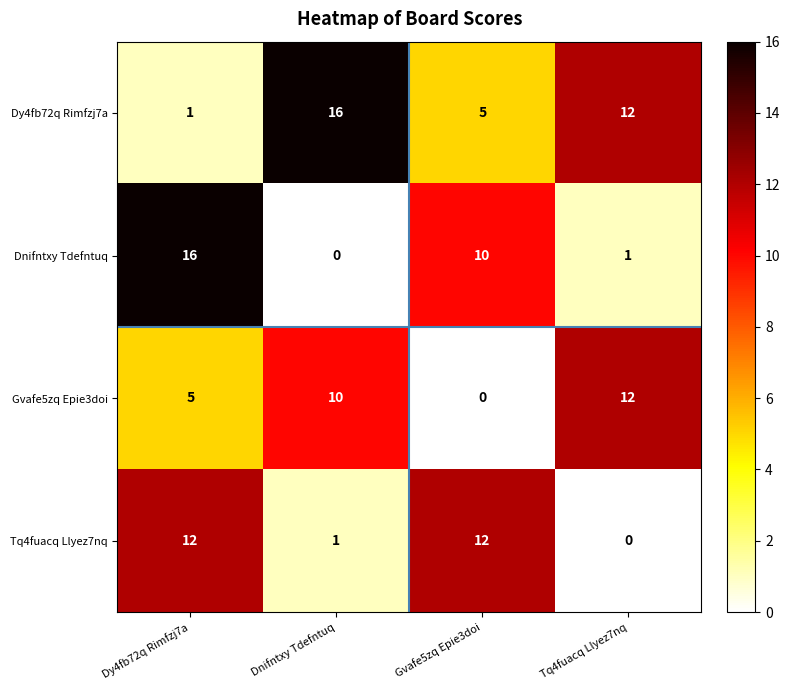

Reading left to right, transcribe all the data shown in this chart.

Dy4fb72q Rimfzj7a: 1	16	5	12
Dnifntxy Tdefntuq: 16	0	10	1
Gvafe5zq Epie3doi: 5	10	0	12
Tq4fuacq Llyez7nq: 12	1	12	0